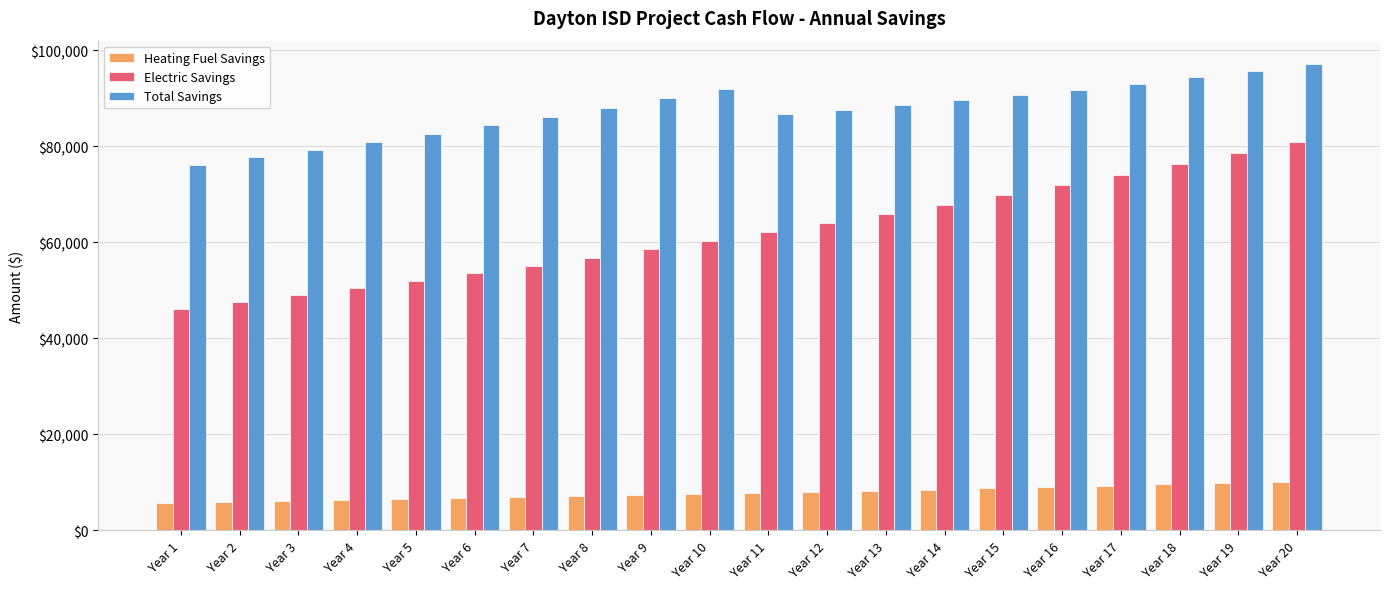

How many bars are there in each group?

3